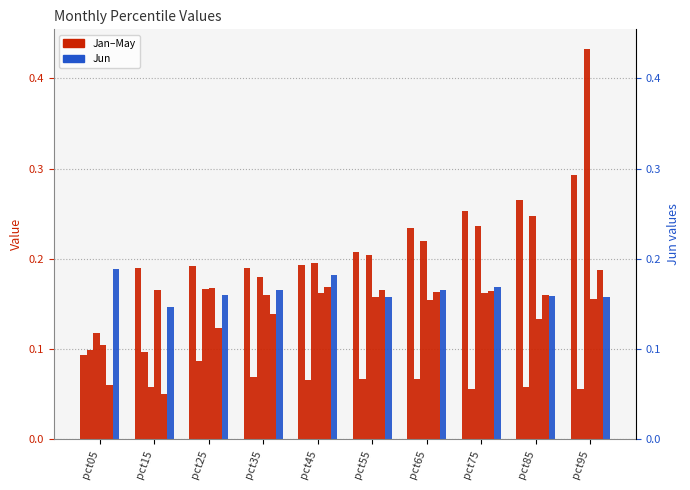

List the series in order of their peak value, lowest first.

Feb, Apr, May, Jun, Jan, Mar